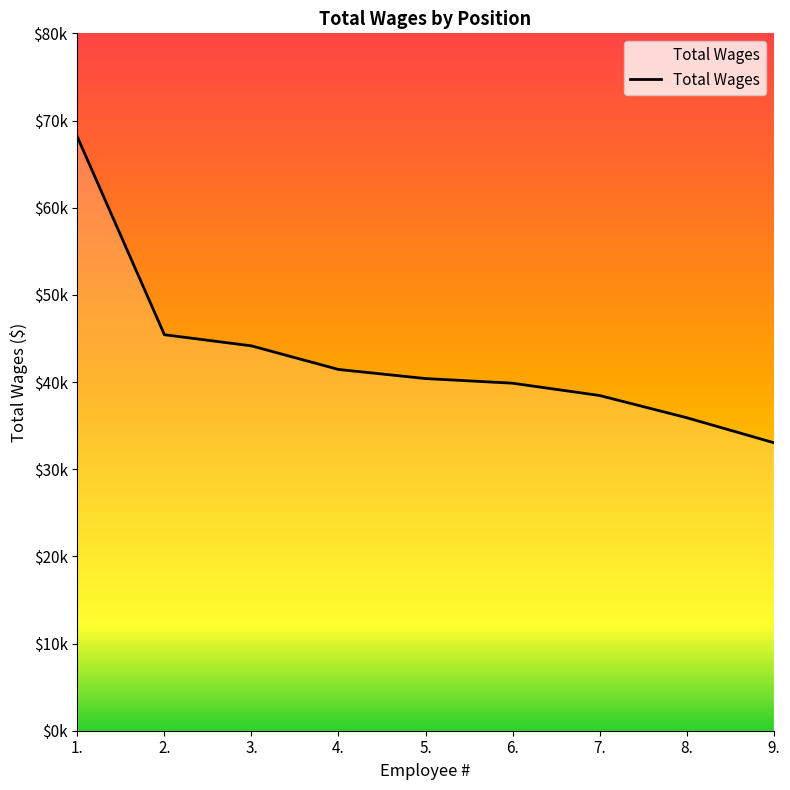

What is the ratio of the value at 8. to the value at 2.?

0.8